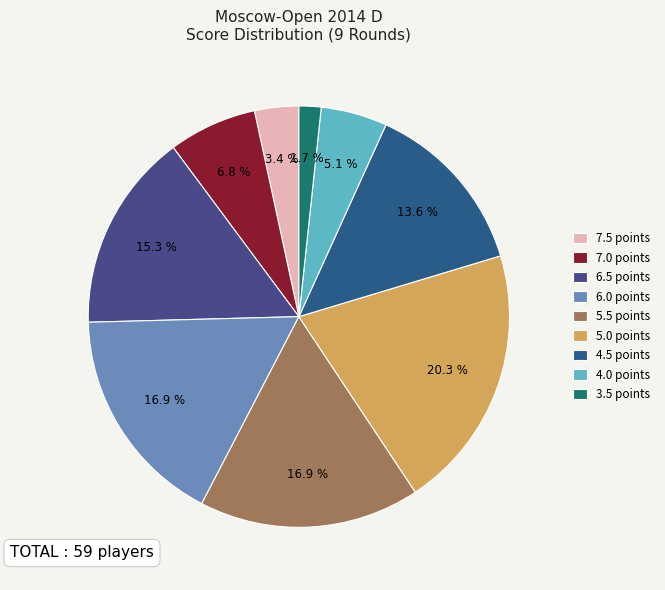

What percentage is the 5.5 slice, to the nearest percent?

17%